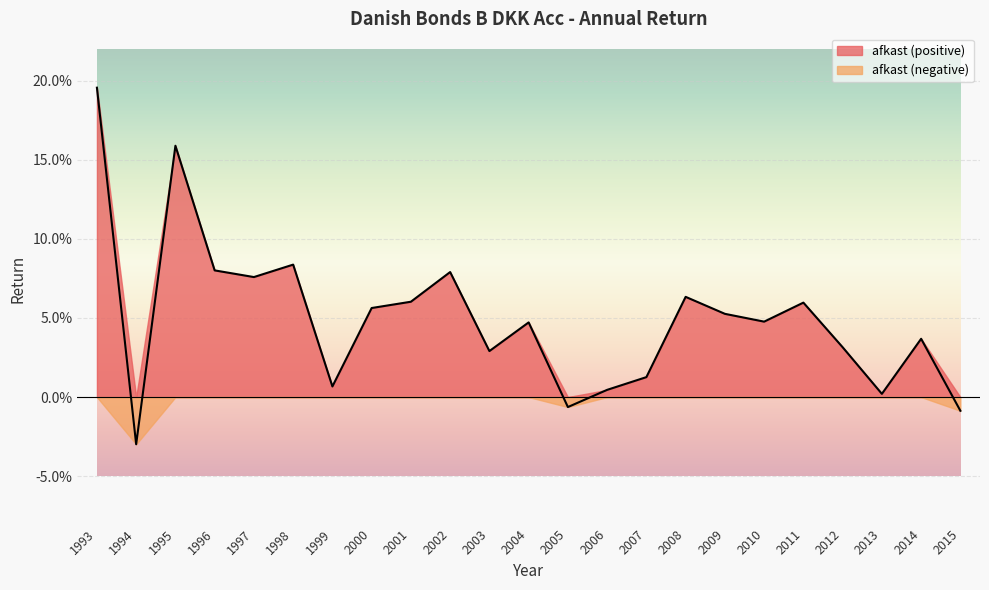

Is it true that the value at 2010 is 0.0?

False